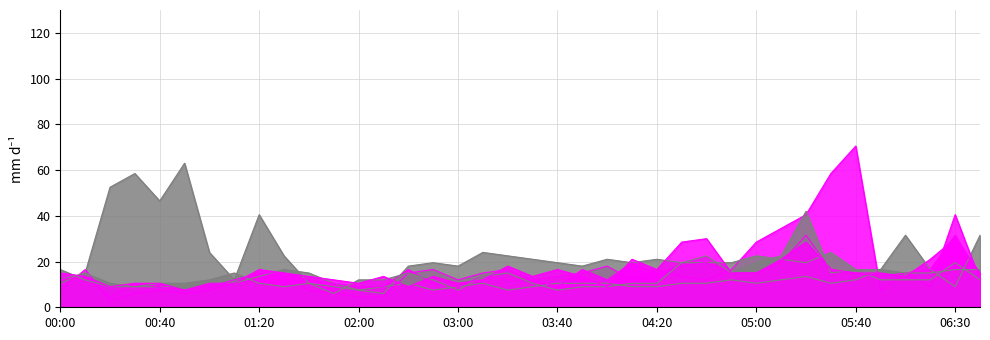

The 2.194 series shows 12.0 at 03:30. True or false?

True